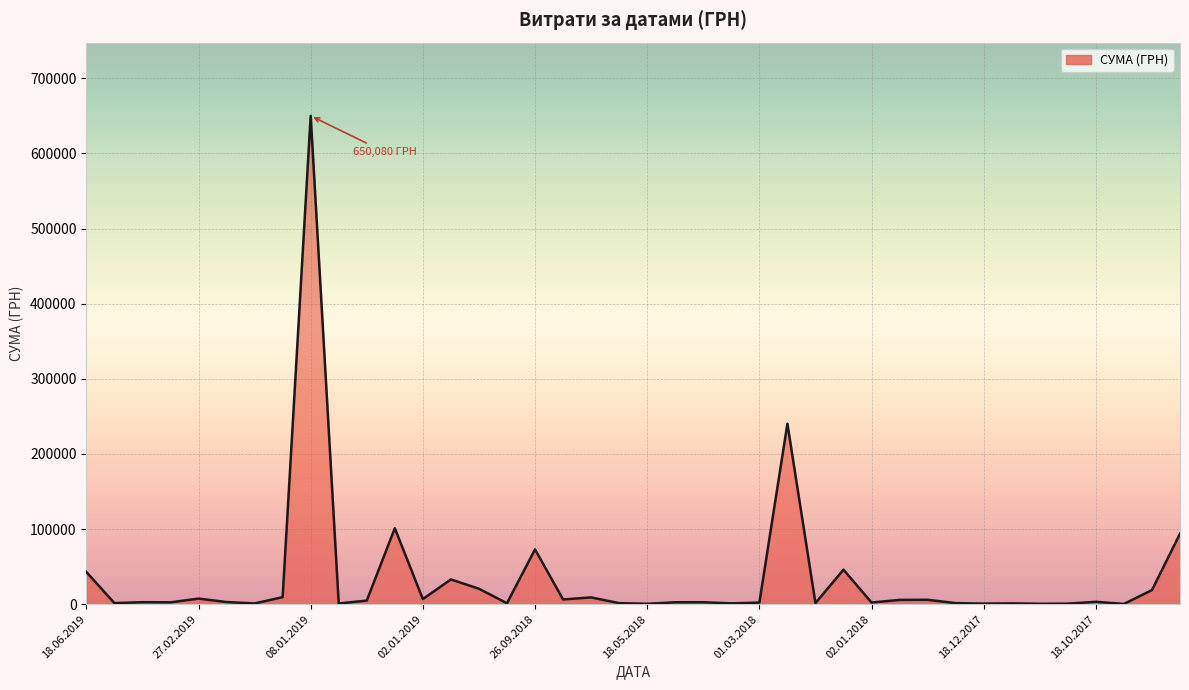

What is the difference between the maximum and minimum values?

649662.2